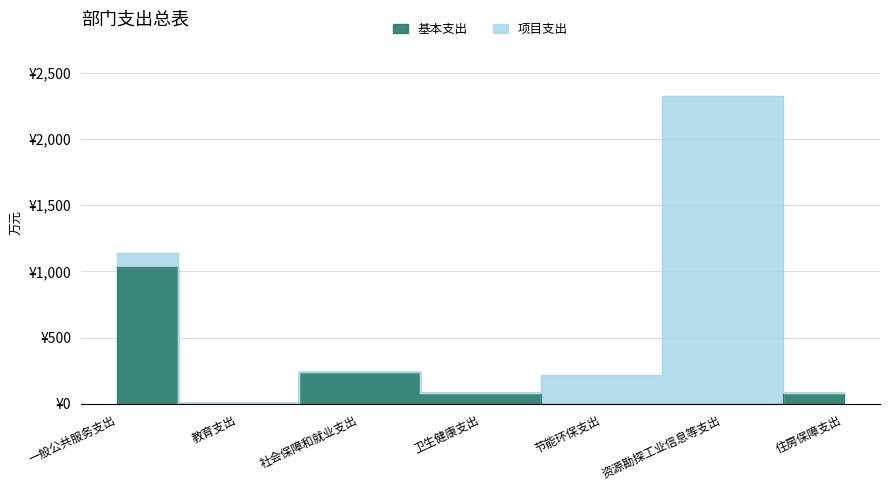

Rank the categories by value from lowest to highest.

节能环保支出, 资源勘探工业信息等支出, 教育支出, 卫生健康支出, 住房保障支出, 社会保障和就业支出, 一般公共服务支出